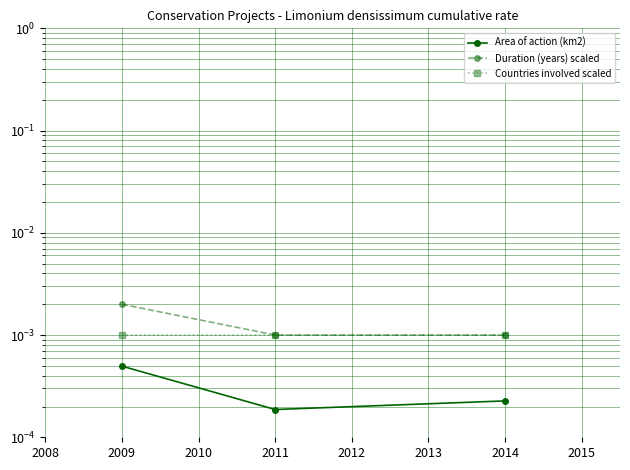

Reading left to right, transcribe all the data shown in this chart.

Area of action (km2): 0.0	0.0	0.0
Duration (years) scaled: 0.0	0.0	0.0
Countries involved scaled: 0.0	0.0	0.0